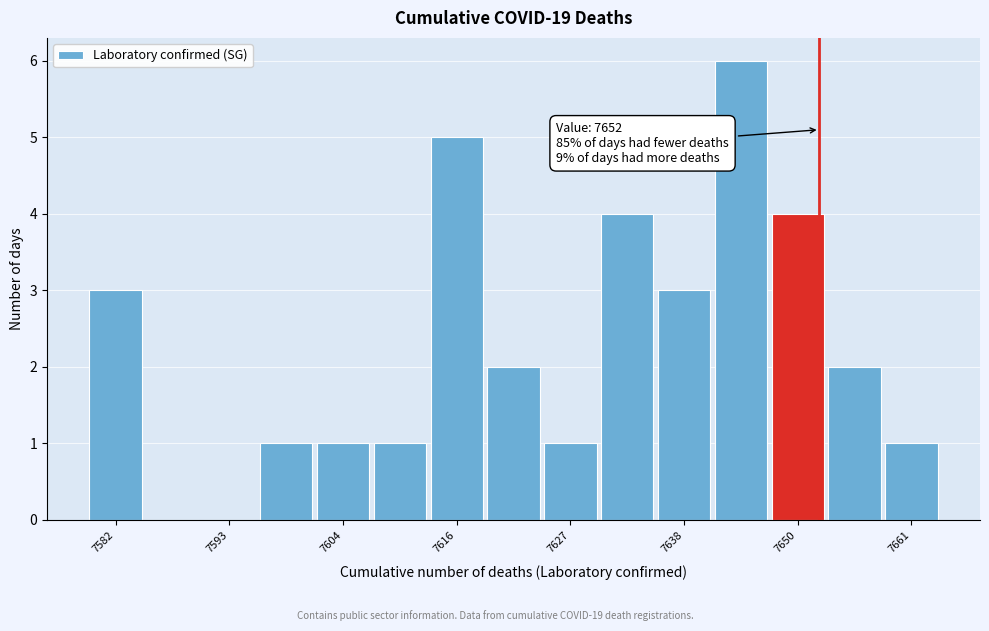

Around what value on the x-axis is the tallest bar? Give the approximate position of its centre, as read against the axis.

7644